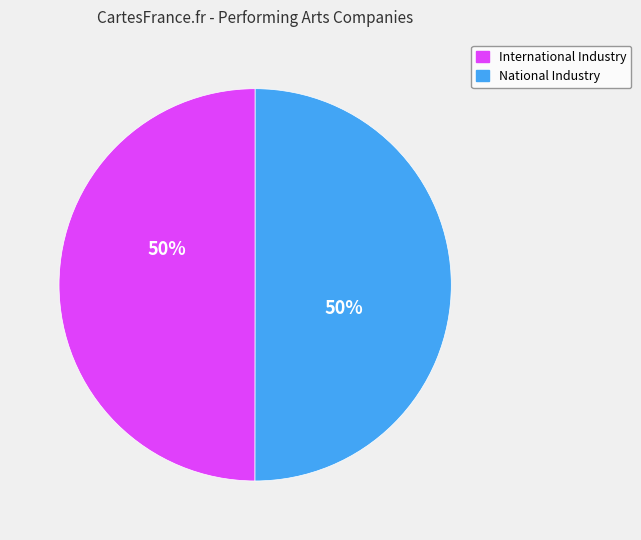

To the nearest percent, what is the average slice percentage?

50%